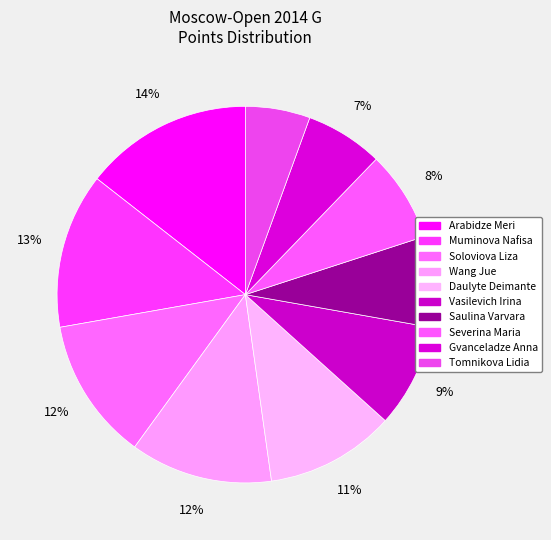

How many slices are in this pie chart?

10